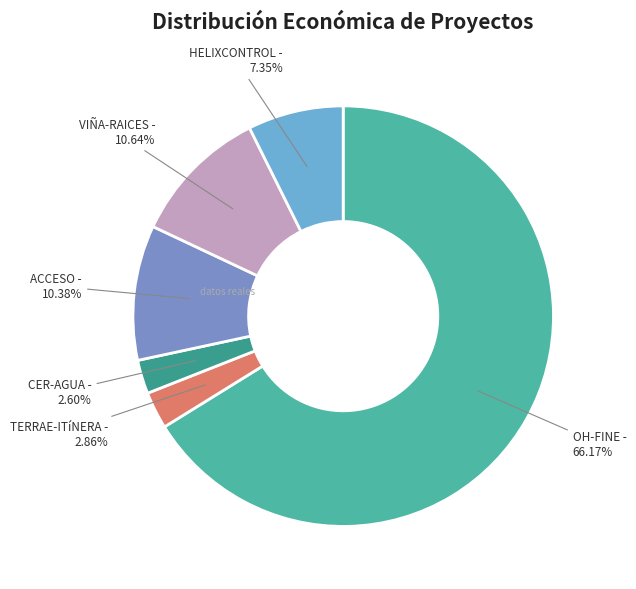

How many segments does this pie chart have?

6